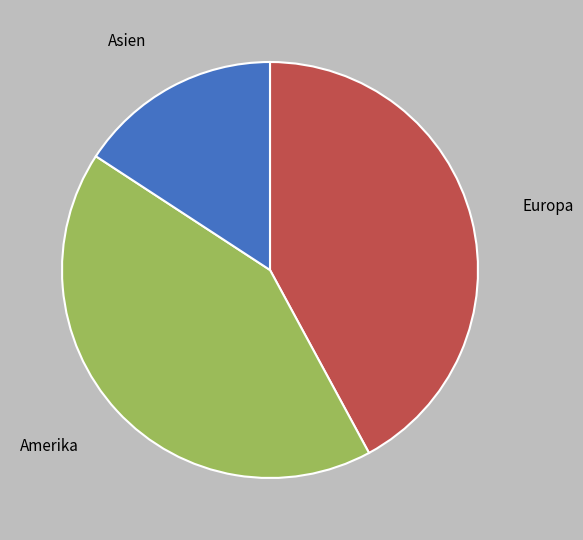

Is there a majority slice in this chart?

No